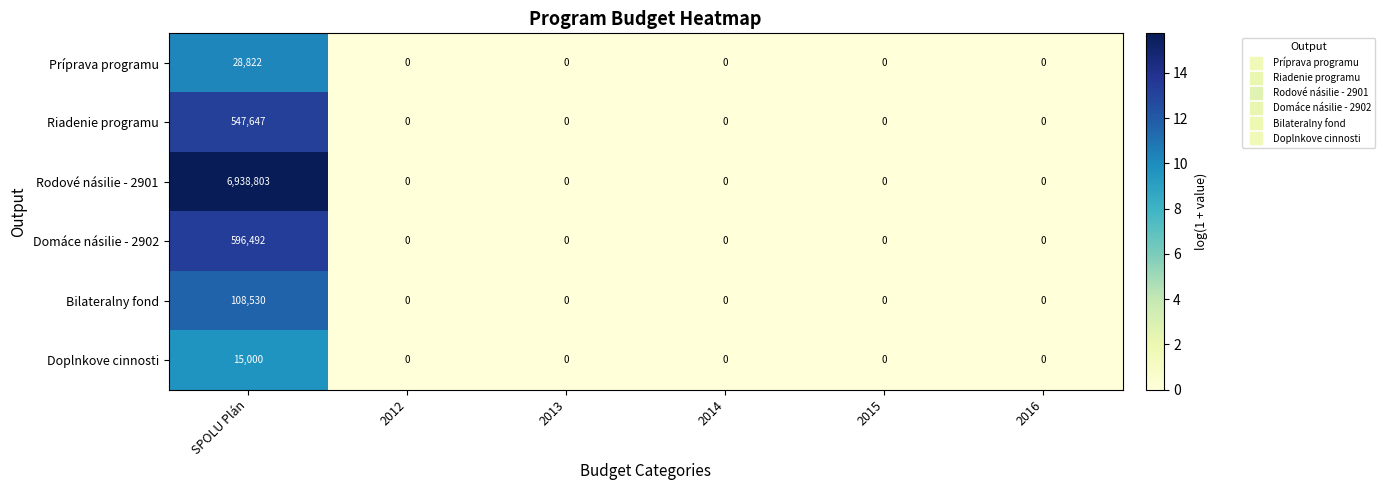

What is the maximum value shown in the chart?

6938803